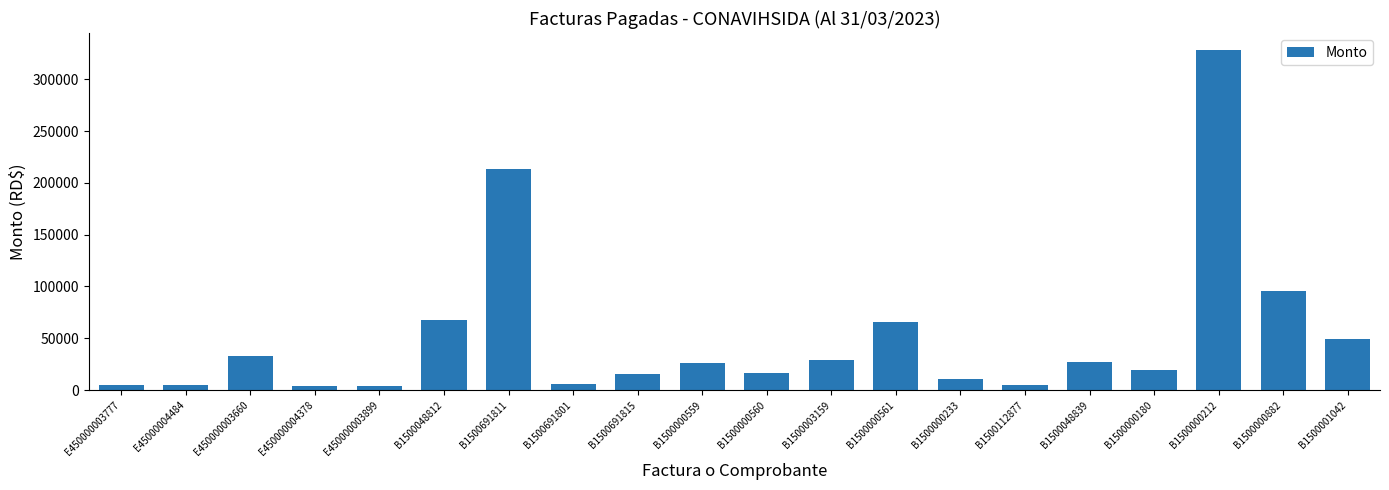

The value at B1500000559 is 39035.8. True or false?

False